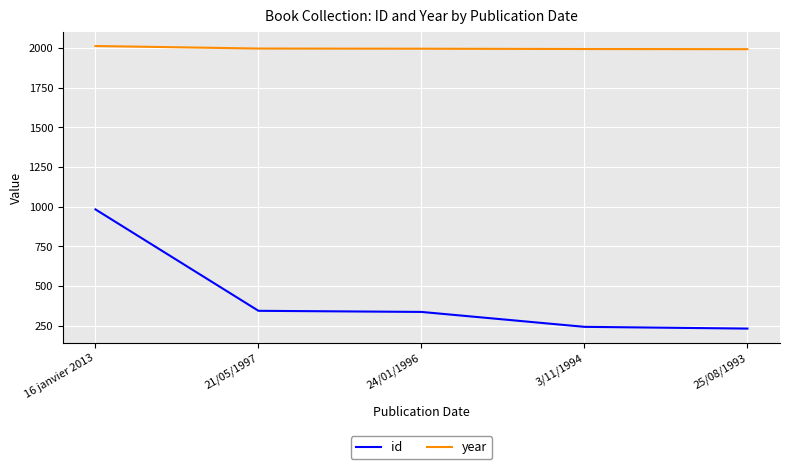

True or false: year has more than 2 interior local peaks.

False